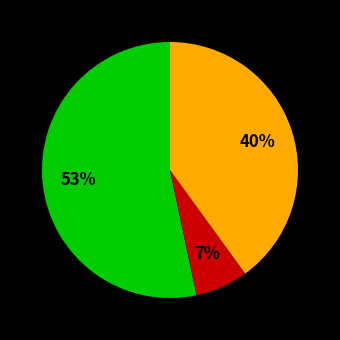

To the nearest percent, what is the average slice percentage?

33%